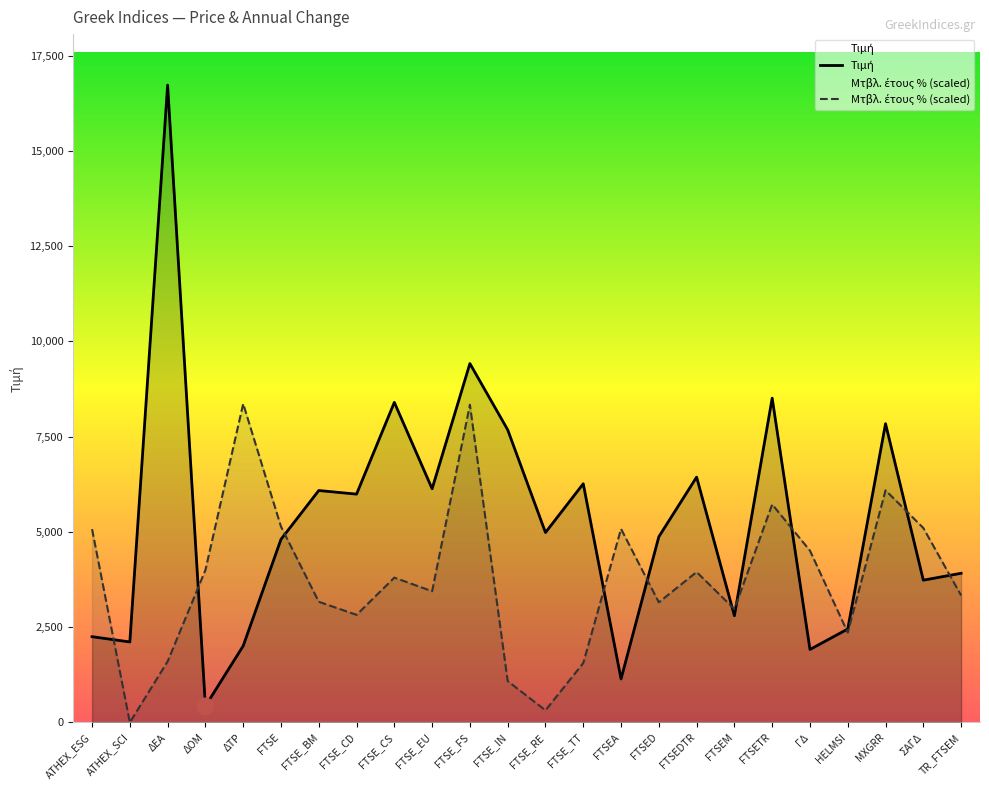

Between MXGRR and ATHEX_SCI, which is larger?

MXGRR